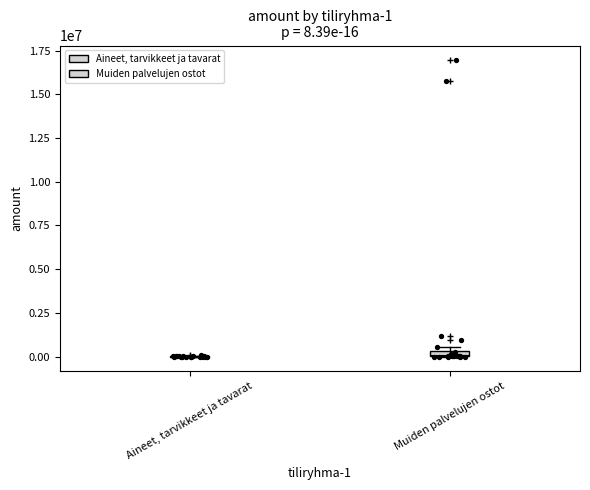

Between 3 and Aineet, tarvikkeet ja tavarat, which is larger?

3